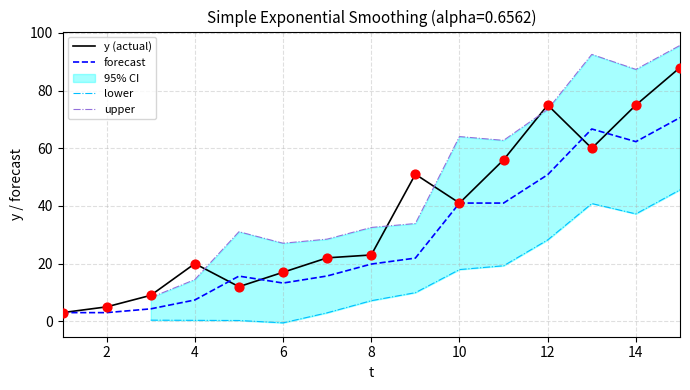

The y (actual) series shows 20.0 at 4. True or false?

True